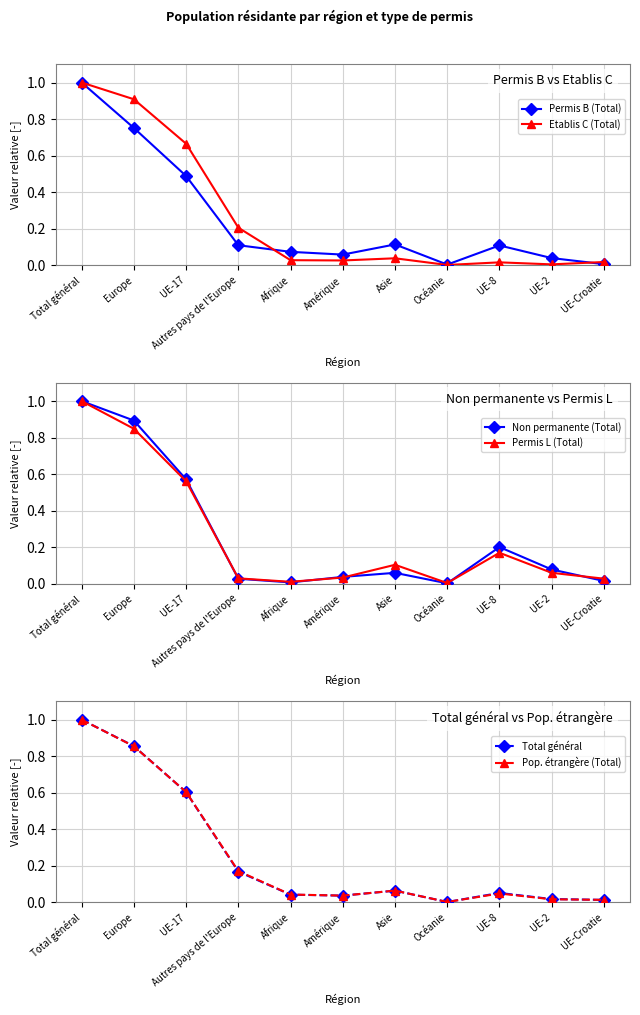

List the series in order of their peak value, lowest first.

Permis B (Total), Etablis C (Total), Non permanente (Total), Permis L (Total), Total général, Pop. étrangère (Total)